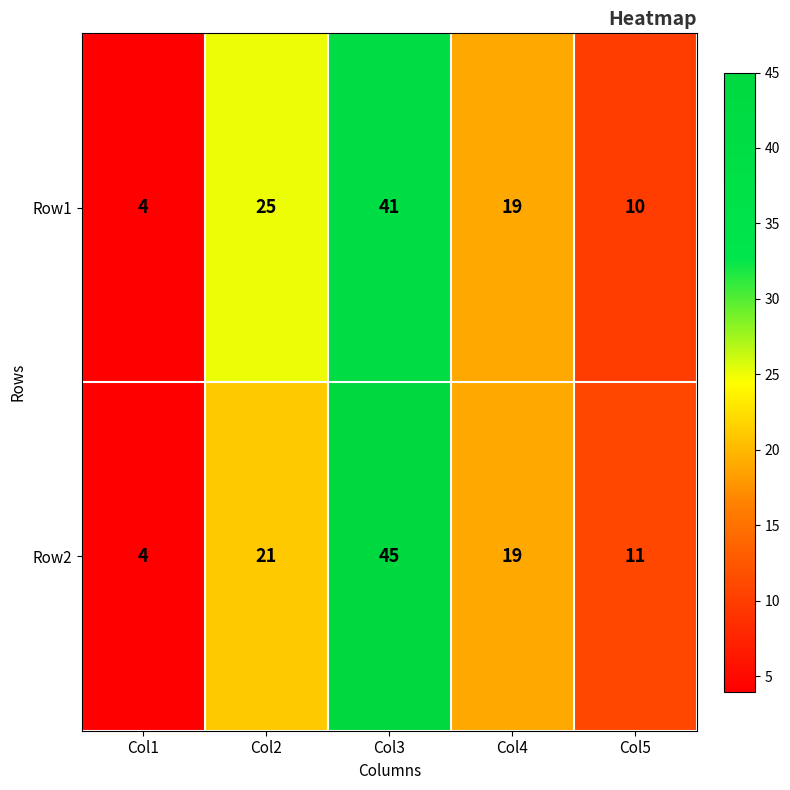

What is the minimum value shown in the chart?

4